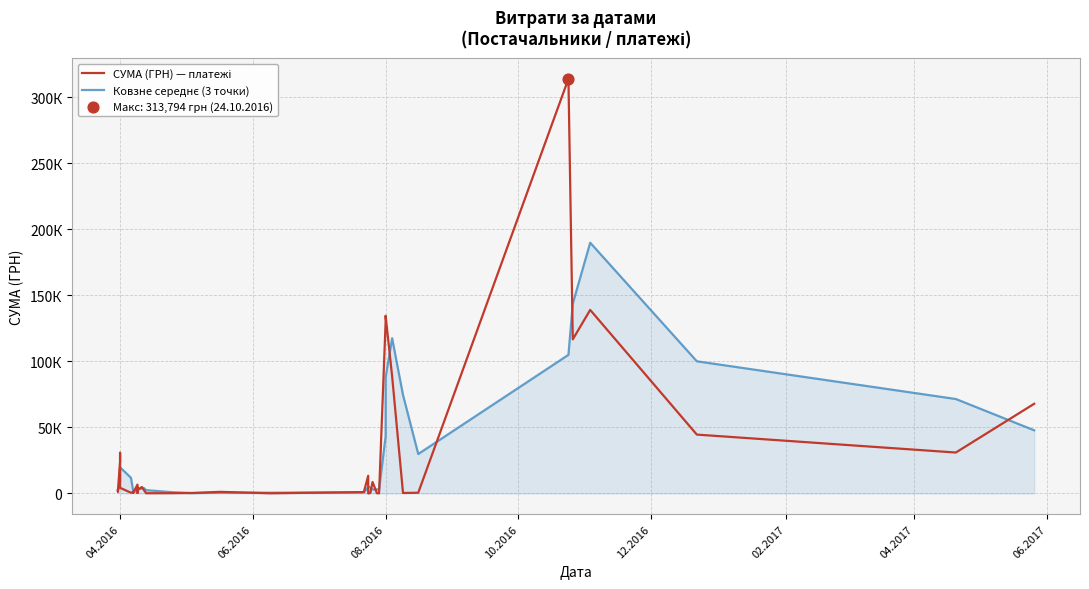

Which series has the widest spread of Y values?

СУМА (ГРН) — платежі